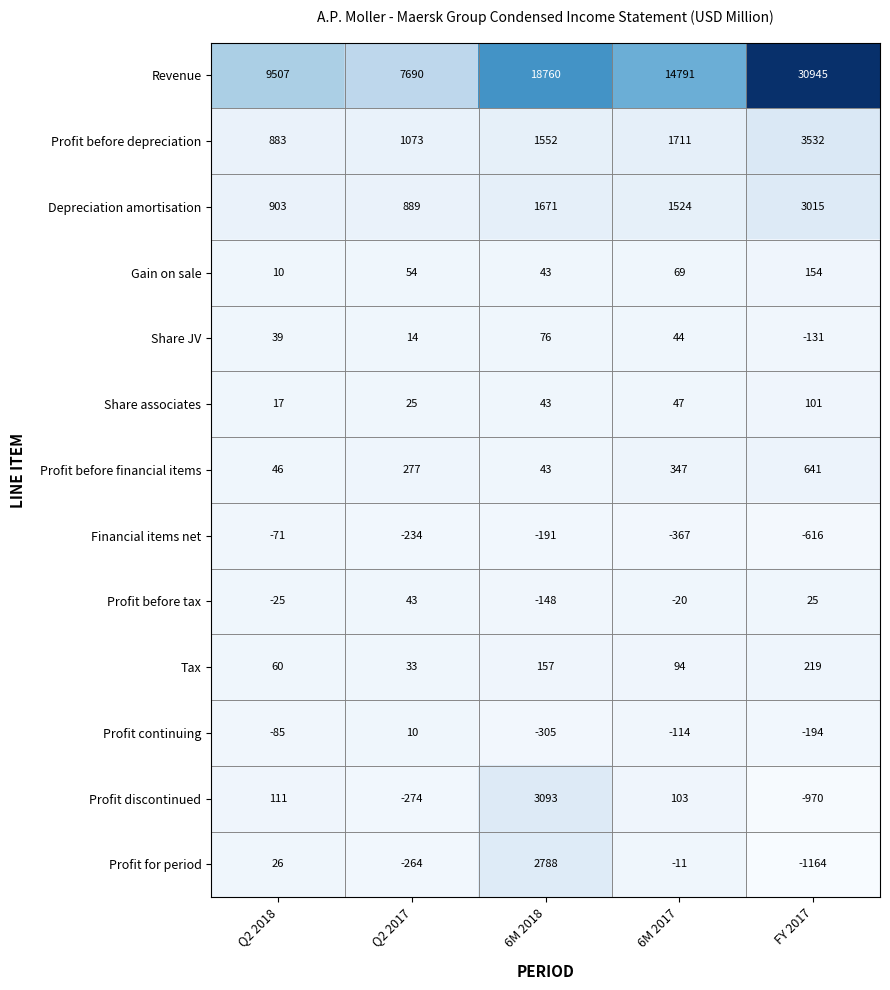

Which series has the largest total across all categories?

Revenue